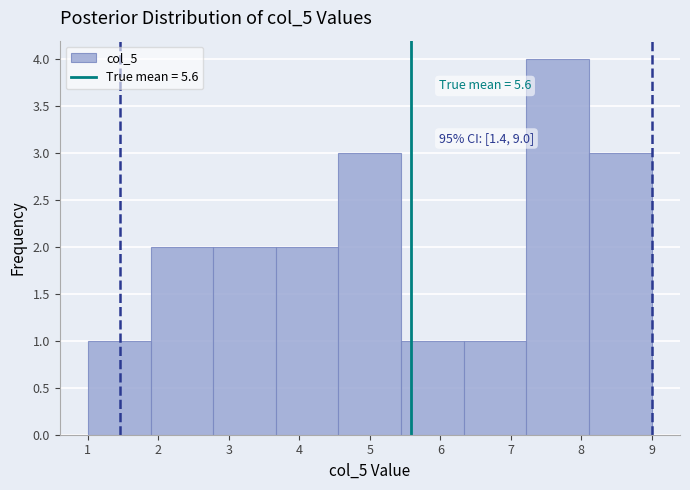

Over which range of the x-axis is the bar tallest?

7.2 to 8.1